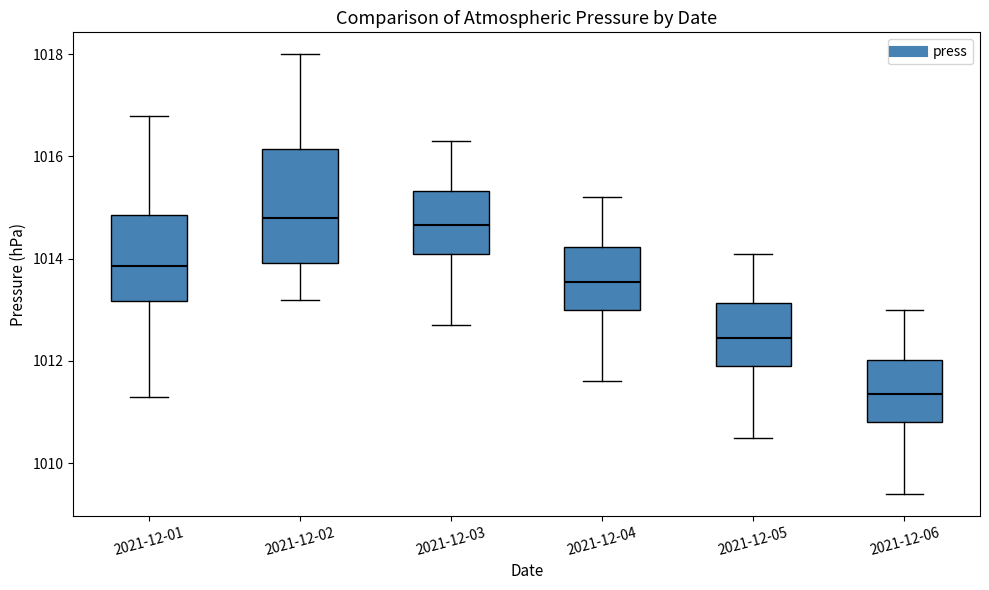

Reading left to right, transcribe this box plot: for each box, give where its median line is, the range the box spans, and where its two whiskers end, as read against the y-axis. The values are not printed on the chart, so give them approximately, as read against the axis.

2021-12-01: median 1013.8, box 1013.2 to 1014.8, whiskers 1011.4 to 1016.8
2021-12-02: median 1014.8, box 1014.0 to 1016.2, whiskers 1013.2 to 1018.0
2021-12-03: median 1014.6, box 1014.2 to 1015.4, whiskers 1012.8 to 1016.4
2021-12-04: median 1013.6, box 1013.0 to 1014.2, whiskers 1011.6 to 1015.2
2021-12-05: median 1012.4, box 1012.0 to 1013.2, whiskers 1010.6 to 1014.2
2021-12-06: median 1011.4, box 1010.8 to 1012.0, whiskers 1009.4 to 1013.0